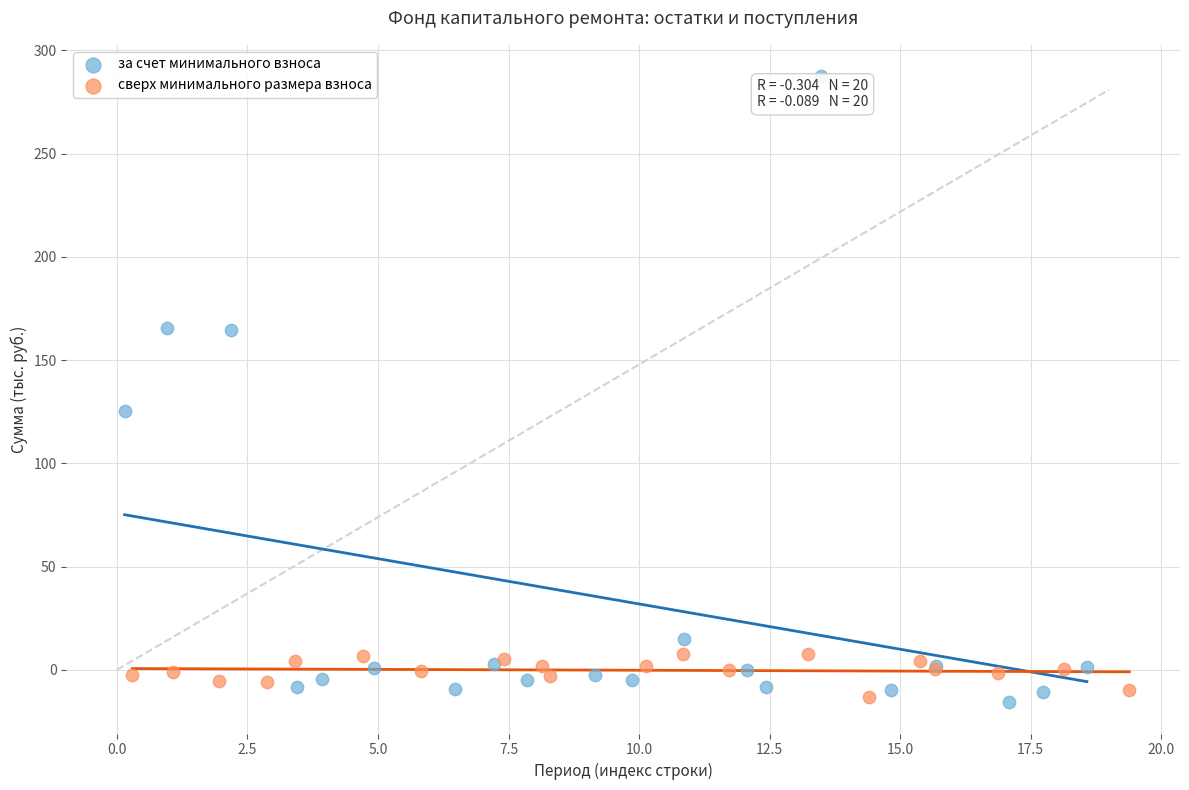

Which series reaches the maximum Y coordinate?

за счет минимального взноса